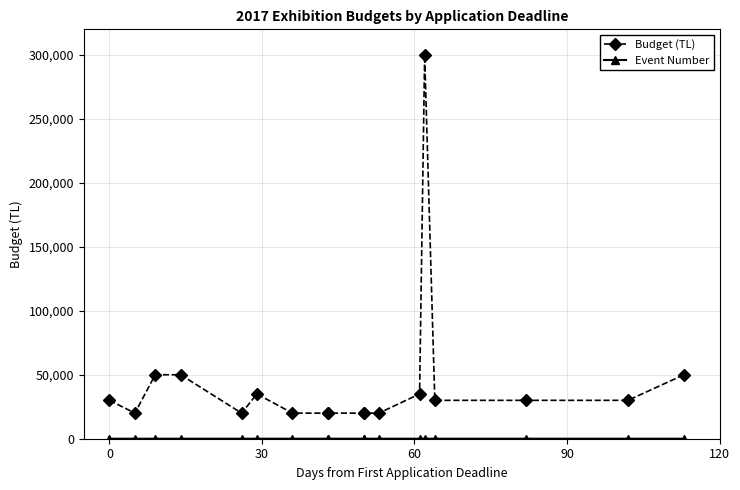

True or false: Budget (TL) has more than 1 points higher than both neighbors.

True